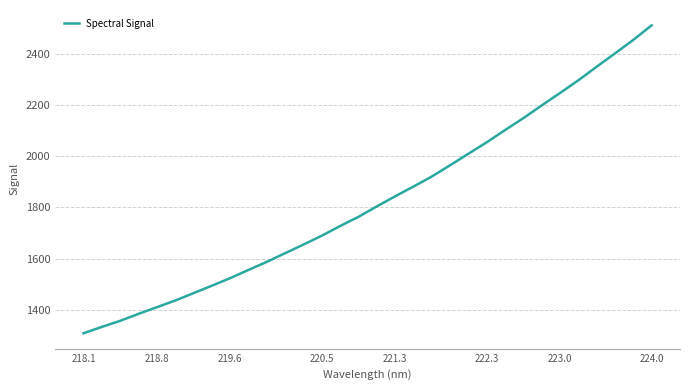

What is the difference between the maximum and second lowest values?

1176.4